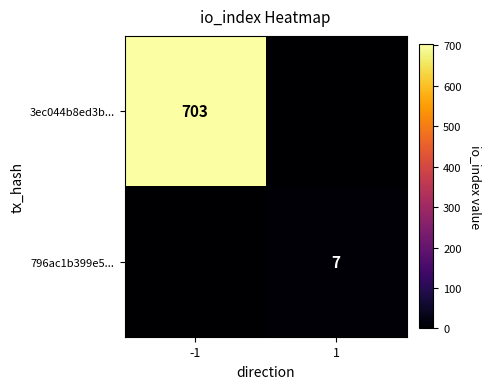

Is it true that 796ac1b399e5... equals 3 at -1?

False